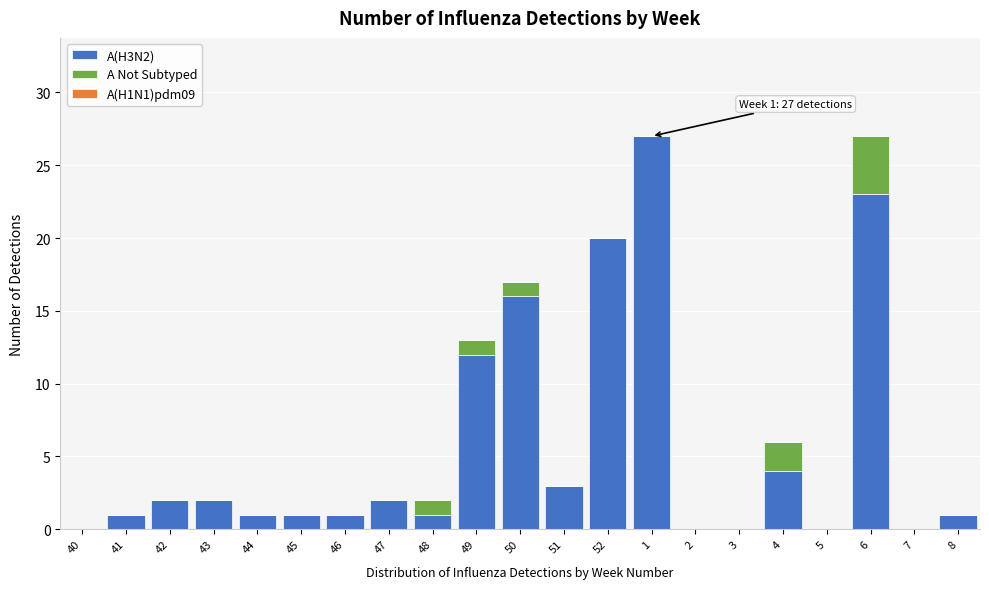

Is it true that A(H3N2) equals 1 at 45?

True